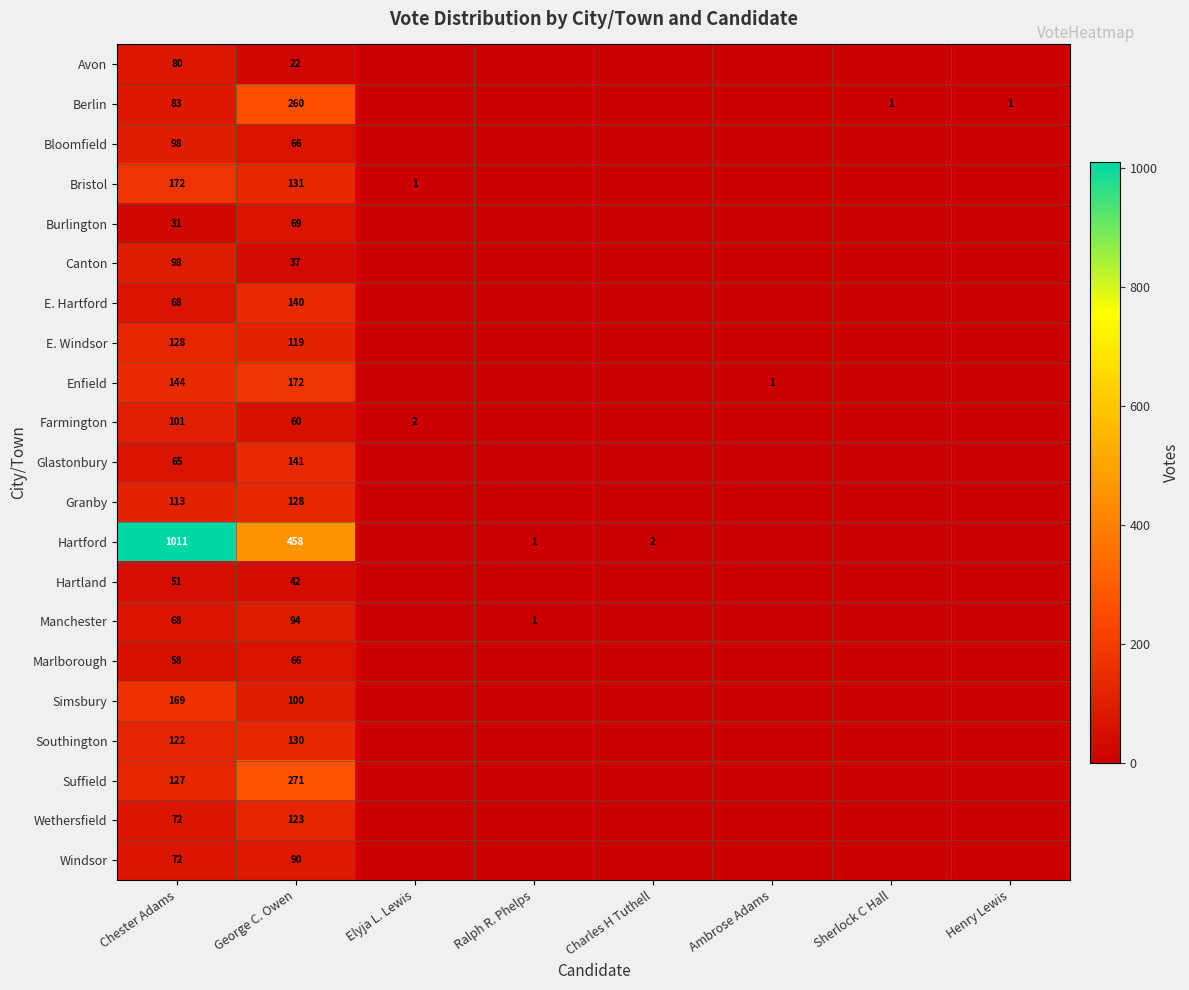

Where is Avon nearest to the value 40?

George C. Owen